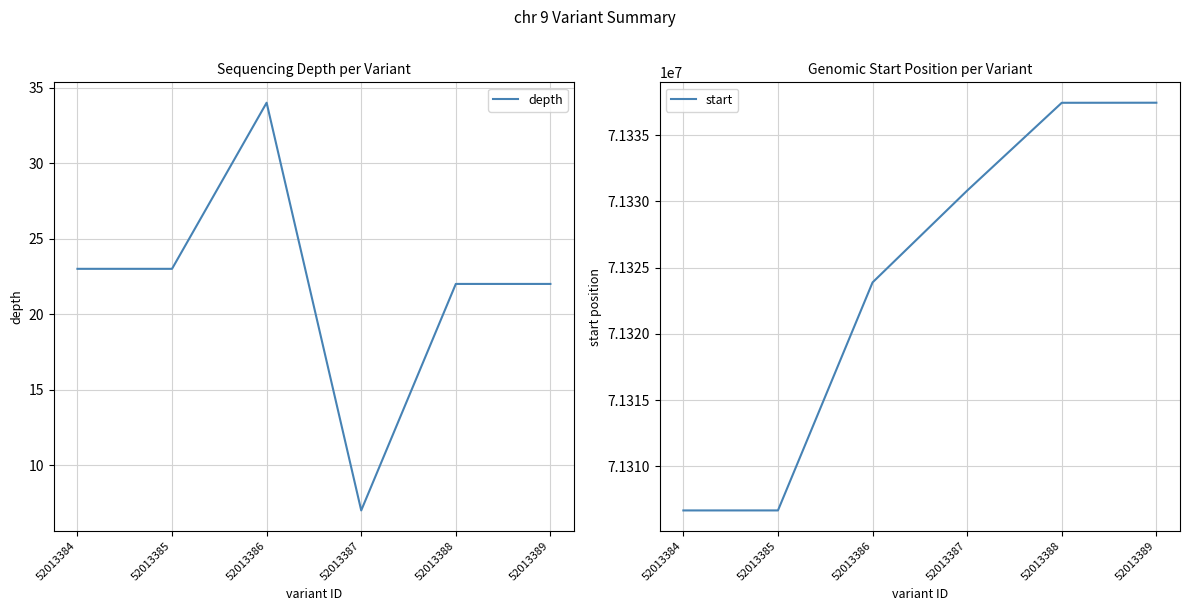

At which category does the chart reach its minimum across all series?

52013387